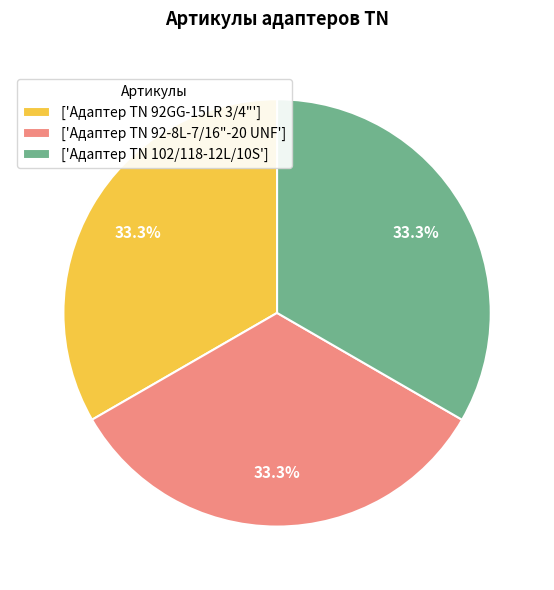

Approximately how many times larger is the value at ['Адаптер TN 92-8L-7/16"-20 UNF'] compared to ['Адаптер TN 92GG-15LR 3/4"']?

1.0